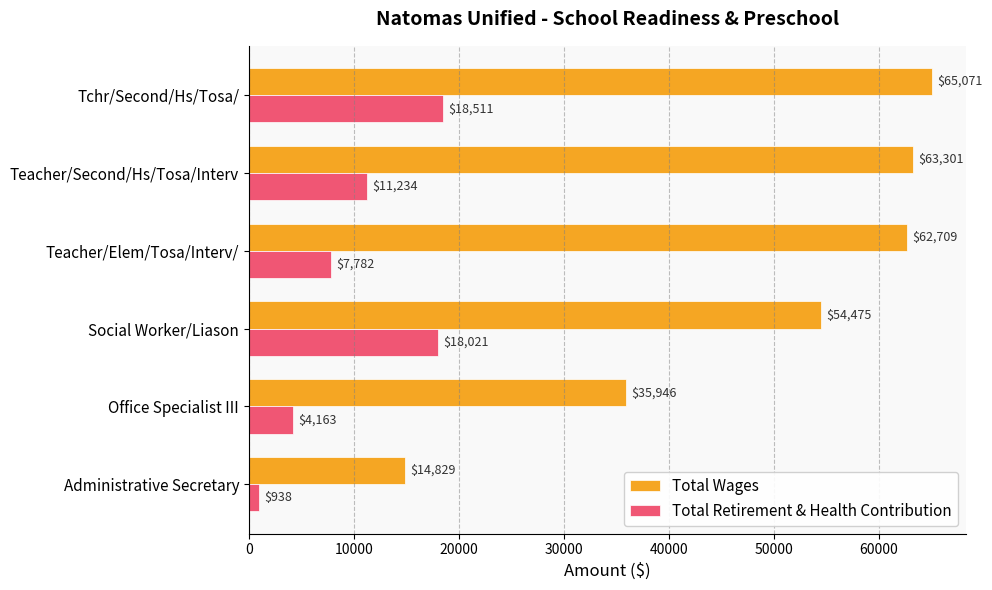

What is the difference between the maximum and minimum values in the Total Retirement & Health Contribution series?

17573